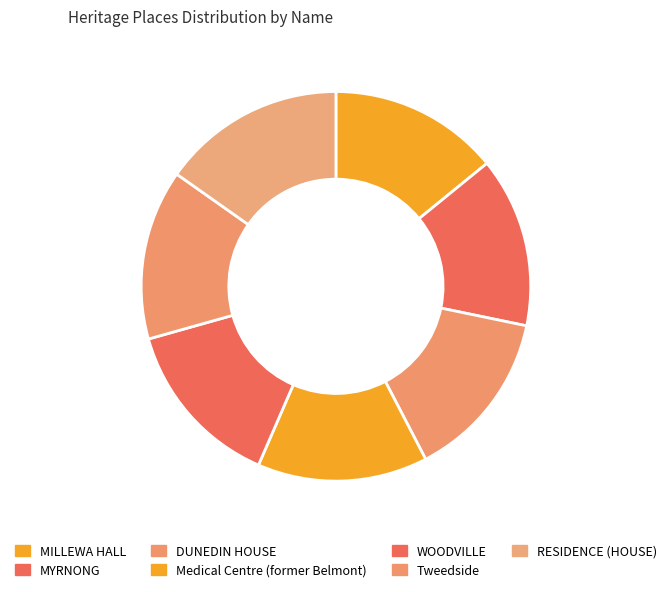

Rank the categories by value from highest to lowest.

RESIDENCE (HOUSE), Tweedside, WOODVILLE, Medical Centre (former Belmont), DUNEDIN HOUSE, MYRNONG, MILLEWA HALL